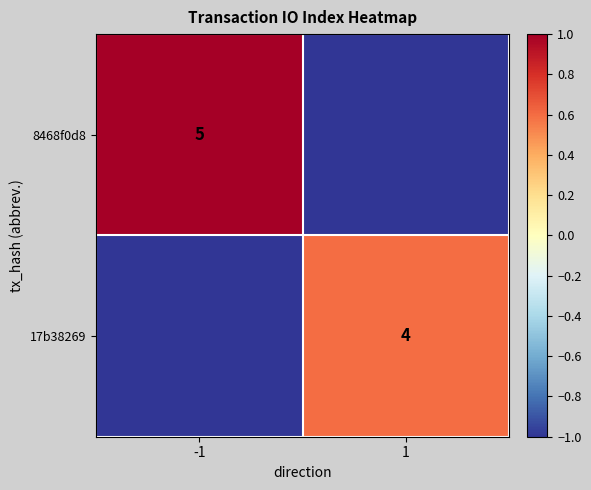

The value of 17b38269 at 1 is 4. True or false?

True